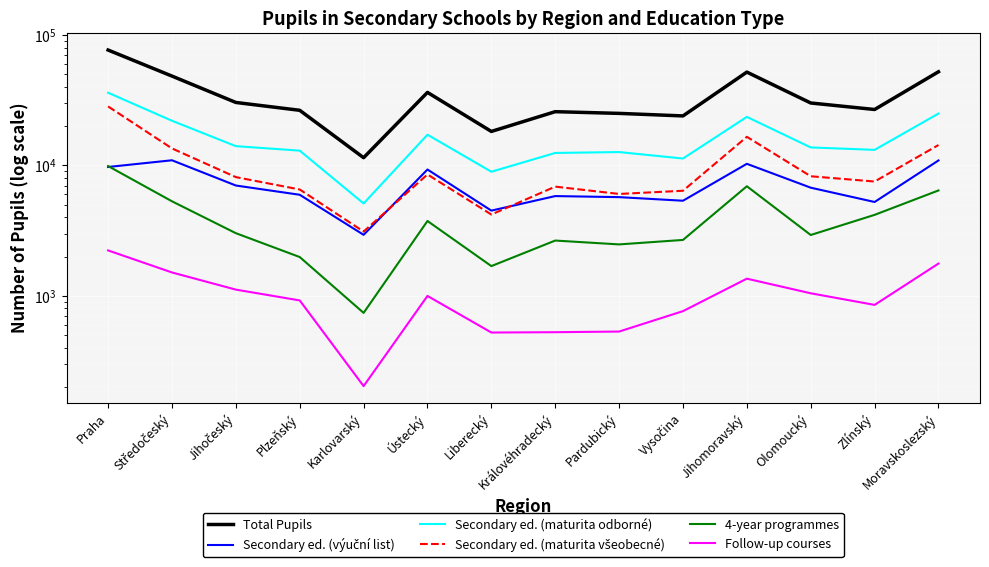

Which has a higher value, Zlínský or Karlovarský?

Zlínský